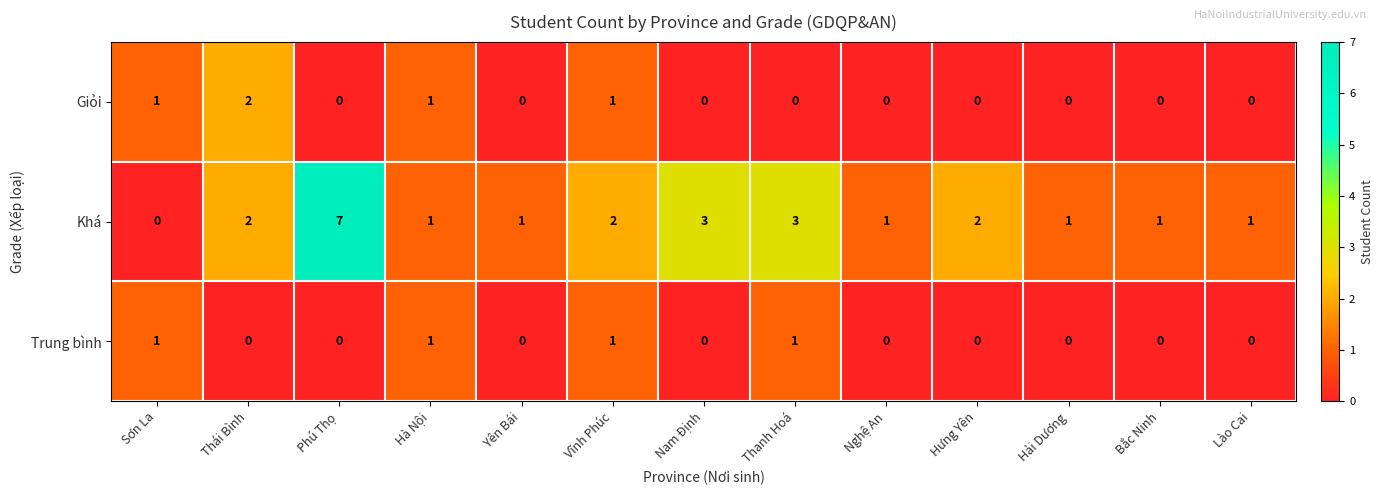

Count the Khá values in the range 1 to 2.

9